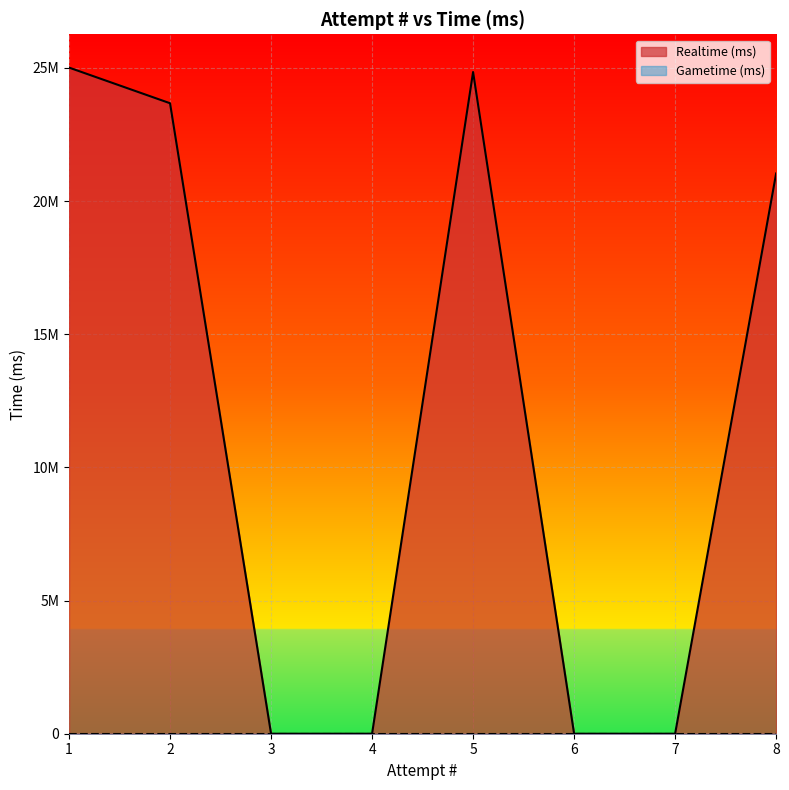

How many values are below 21034162?

4